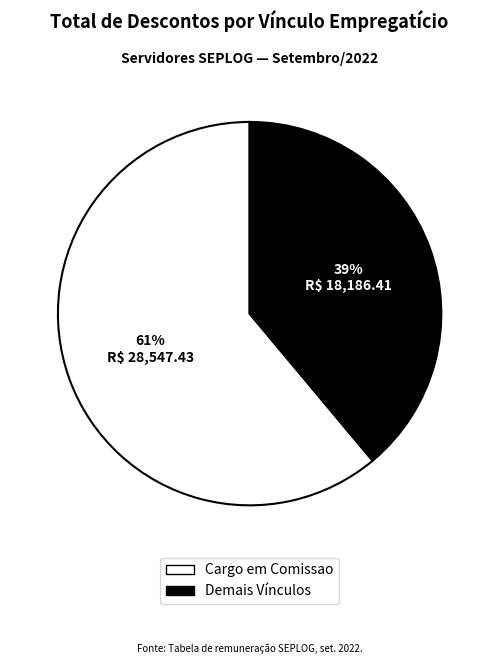

Is there a majority slice in this chart?

Yes